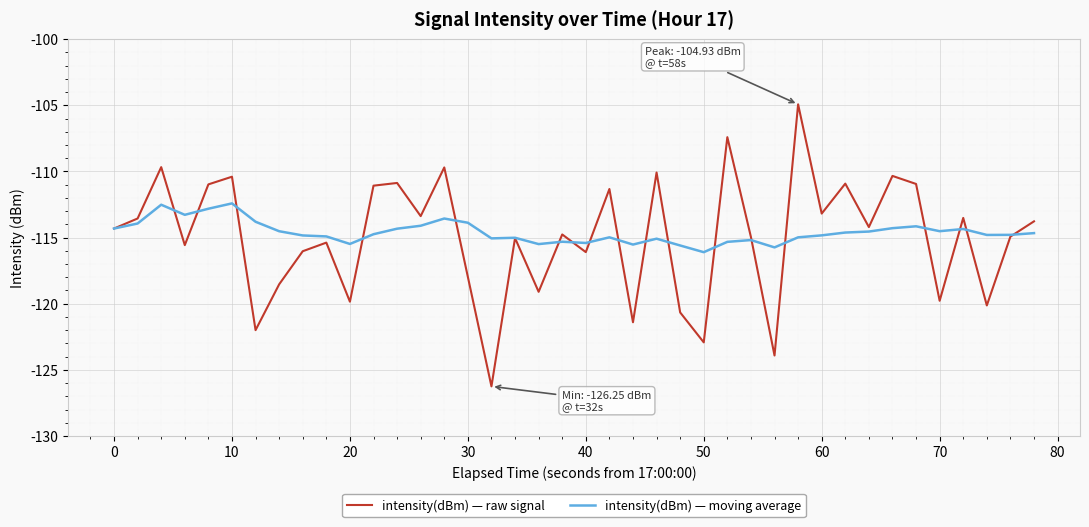

Which series has the largest range (max minus min)?

intensity(dBm) — raw signal